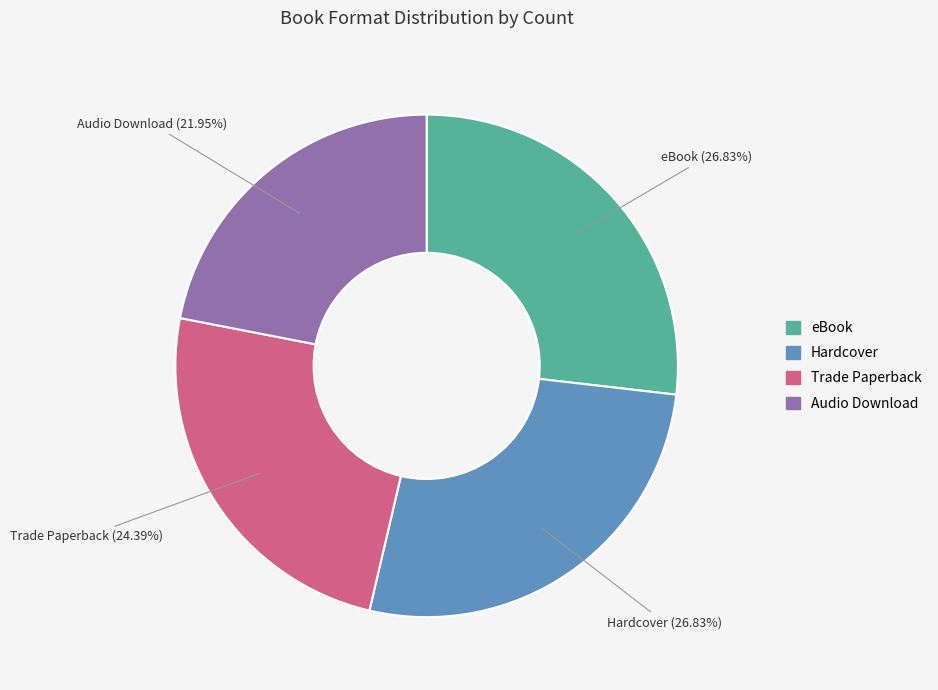

To the nearest percent, what portion does Audio Download represent?

22%